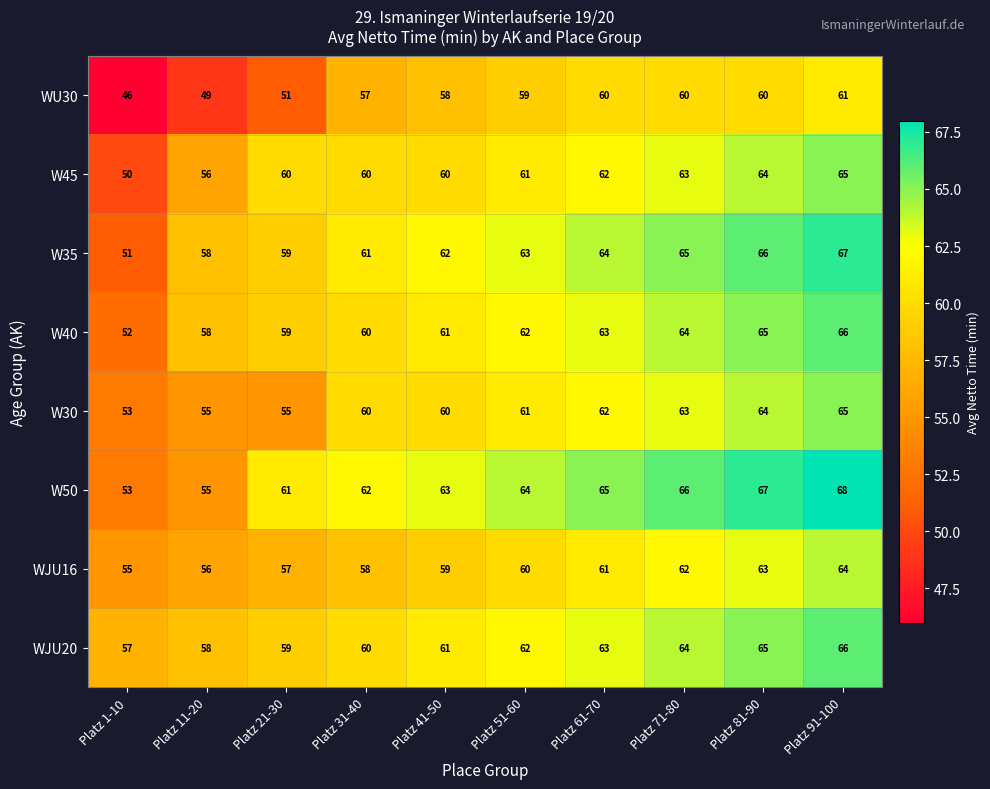

At which category does the chart reach its peak across all series?

Platz 91-100